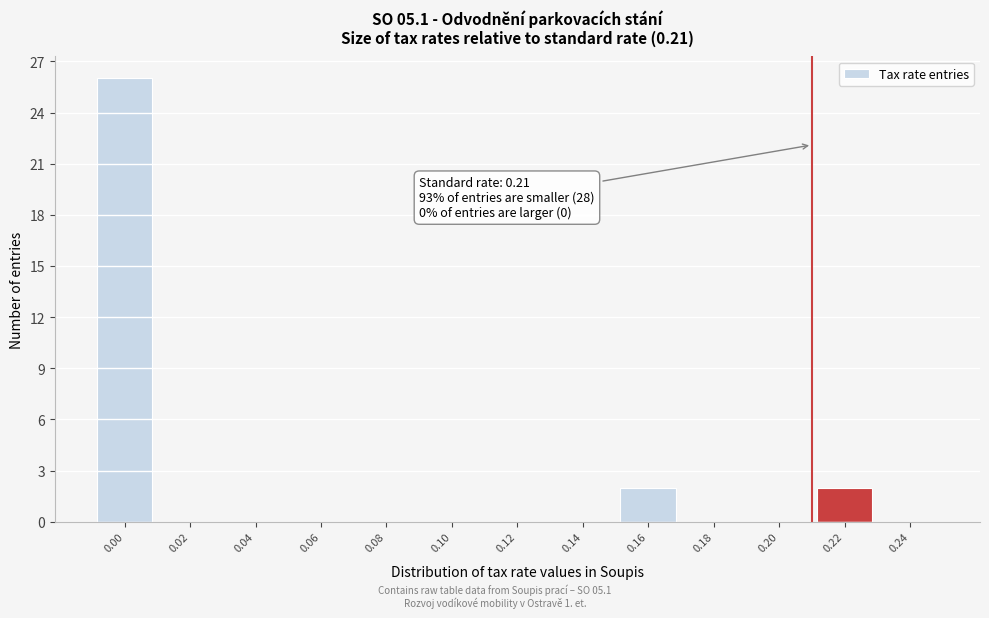

Which range on the x-axis has the tallest bar?

-0.01 to 0.01